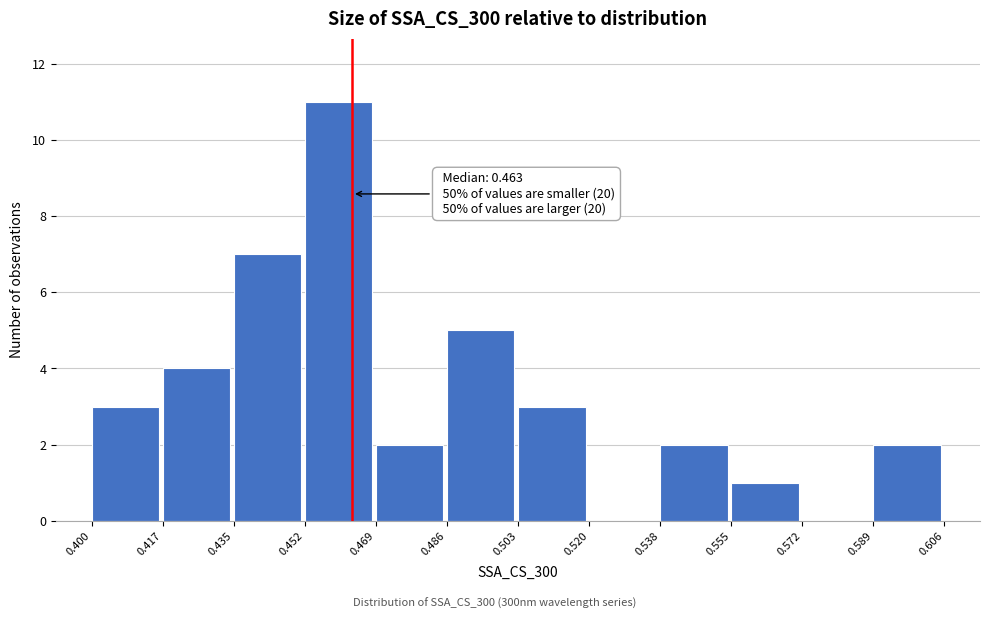

Over which range of the x-axis is the bar tallest?

0.452 to 0.469